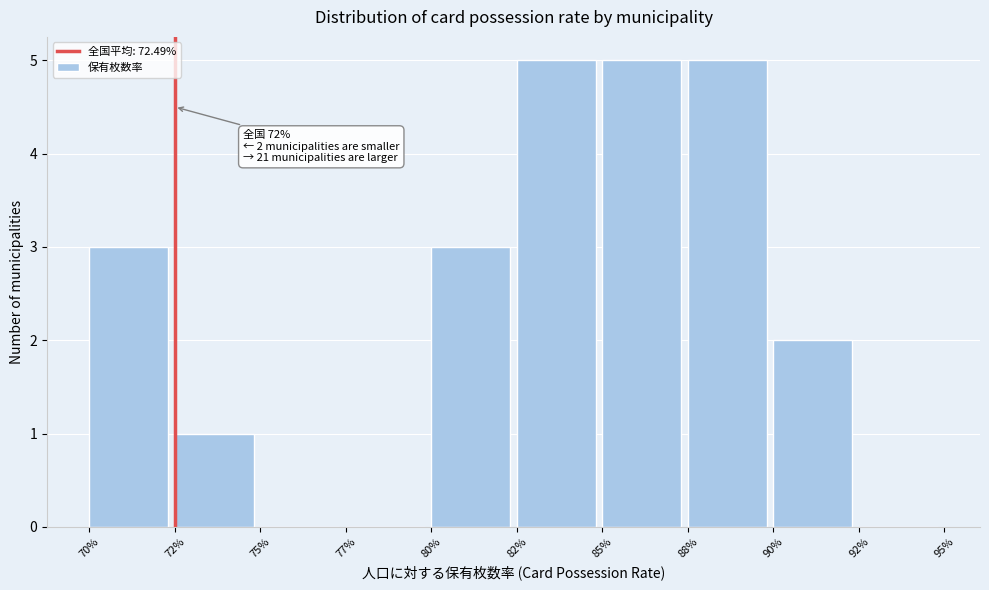

Reading left to right, what are all the values shown in this chart?

70%=3	72%=1	75%=0	77%=0	80%=3	82%=5	85%=5	88%=5	90%=2	92%=0